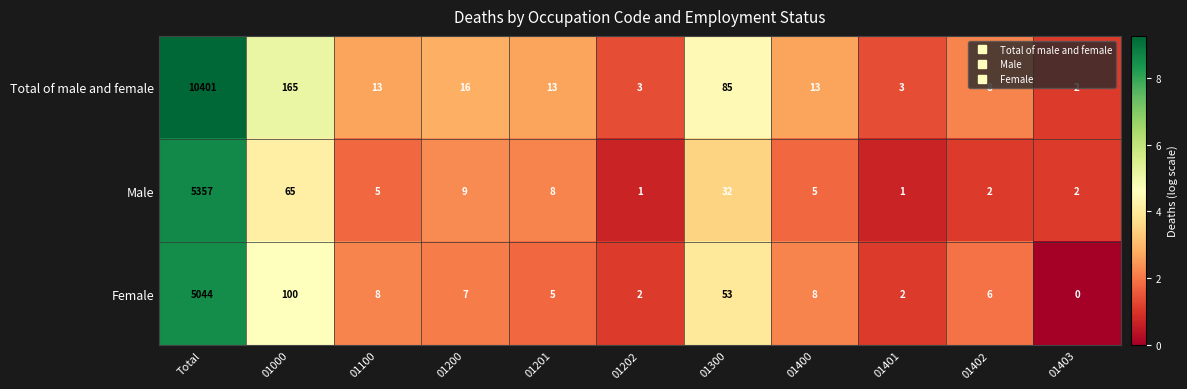

Which series has the widest spread of values?

Total of male and female